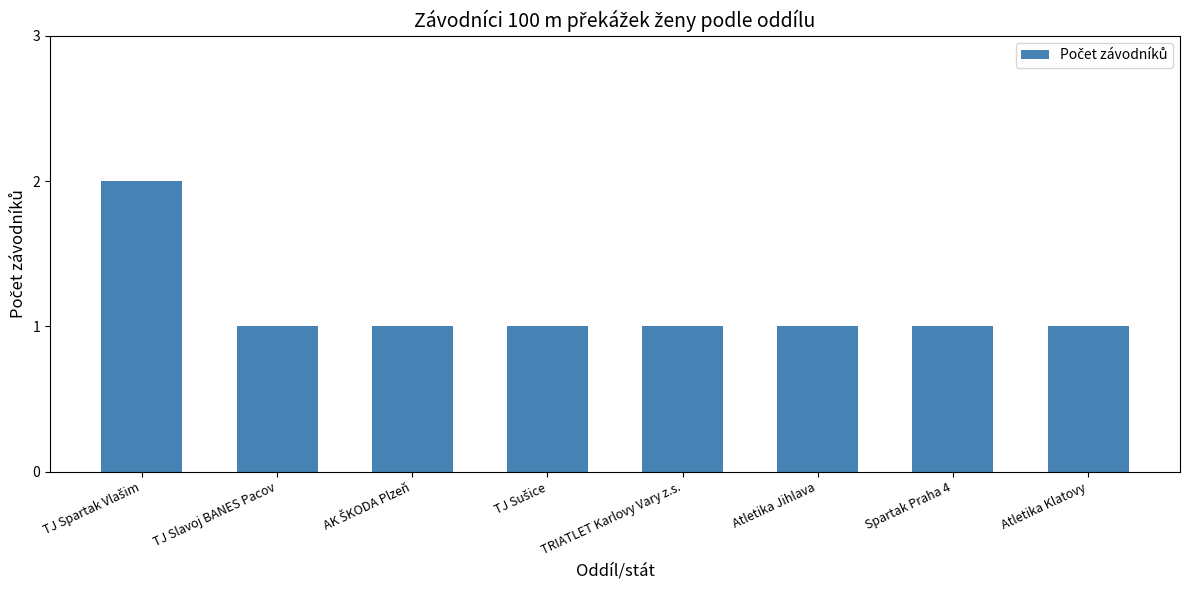

What is the ratio of the value at Atletika Klatovy to the value at TRIATLET Karlovy Vary z.s.?

1.0